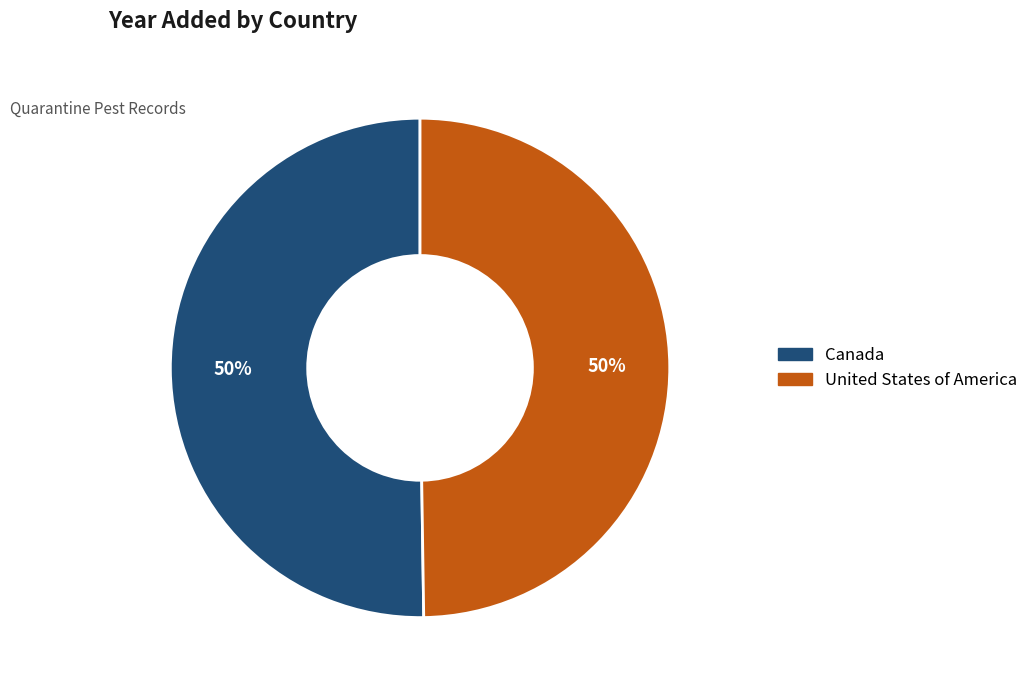

To the nearest percent, what portion does United States of America represent?

50%